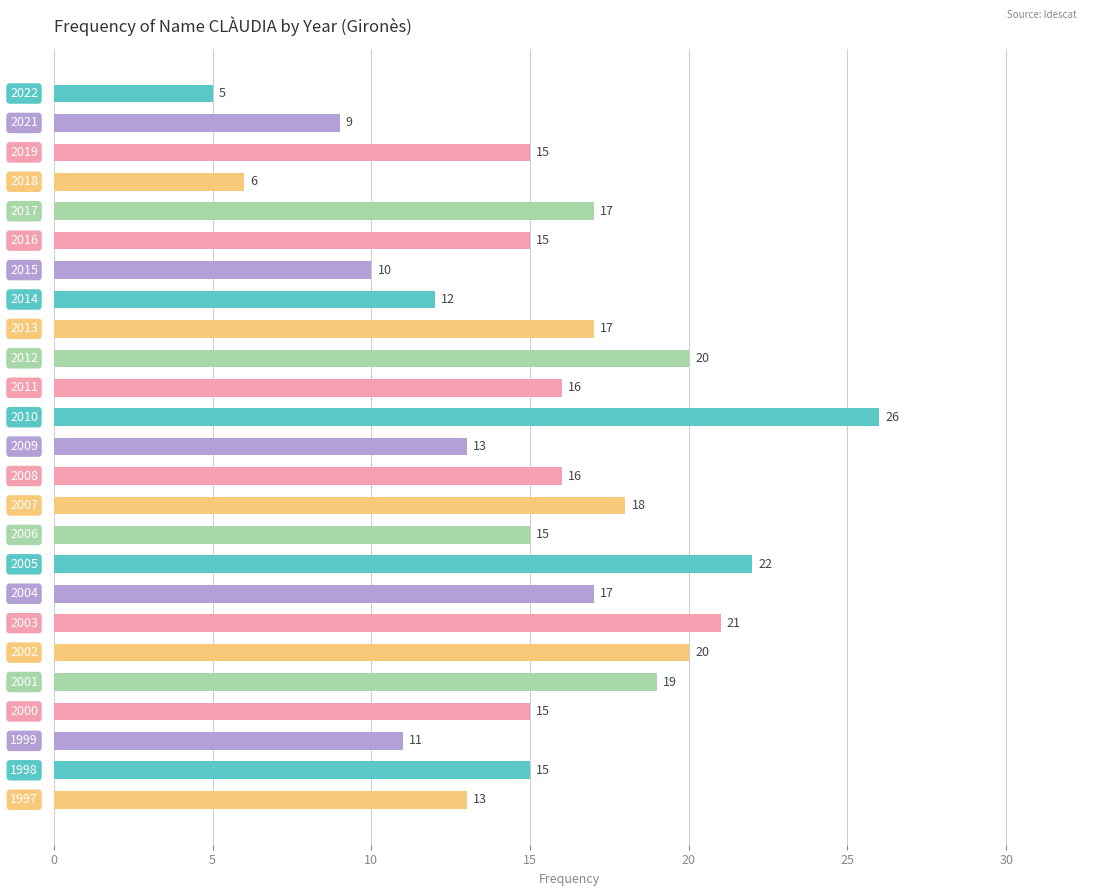

What is the smallest value displayed?

5